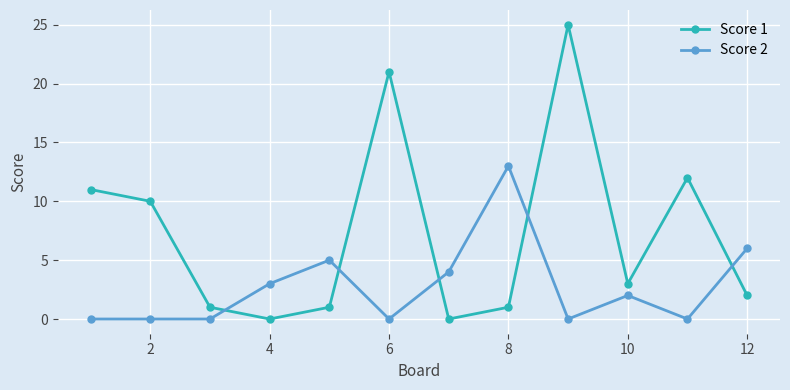

Is this an area chart (filled region under the line)?

No